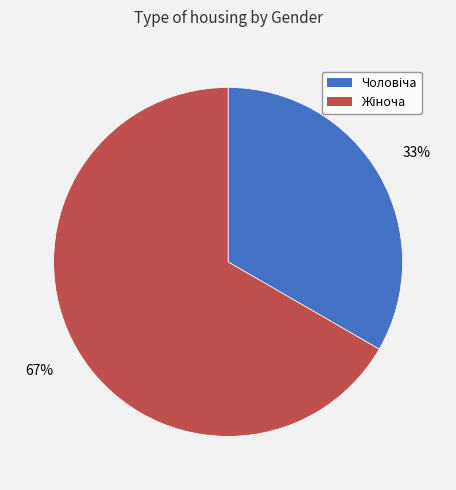

Does any single category account for the majority?

Yes